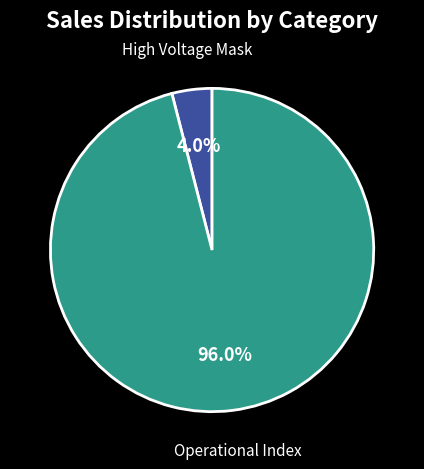

To the nearest percent, what is the average slice percentage?

50%